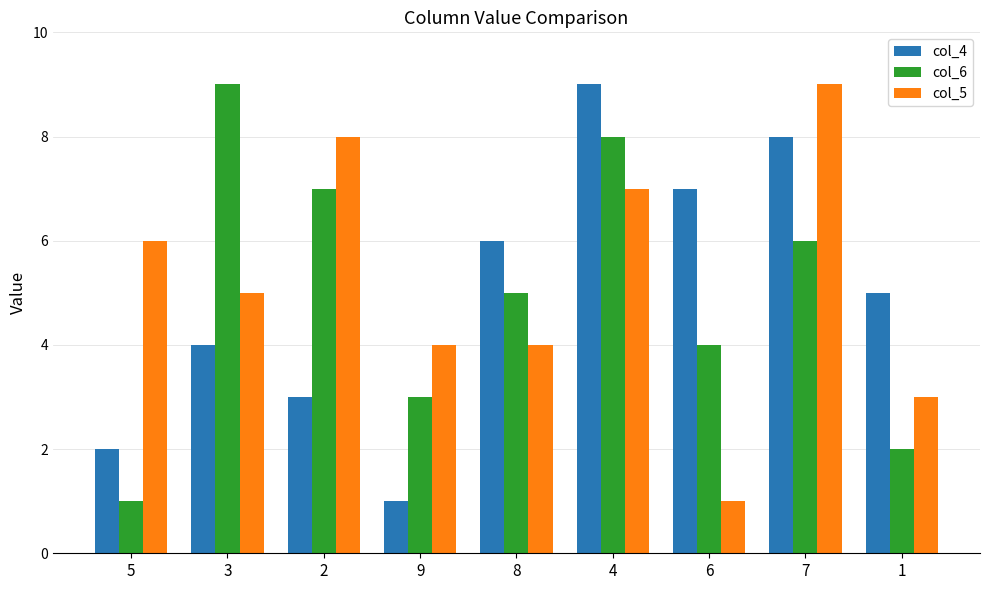

What is the maximum value for col_6?

9